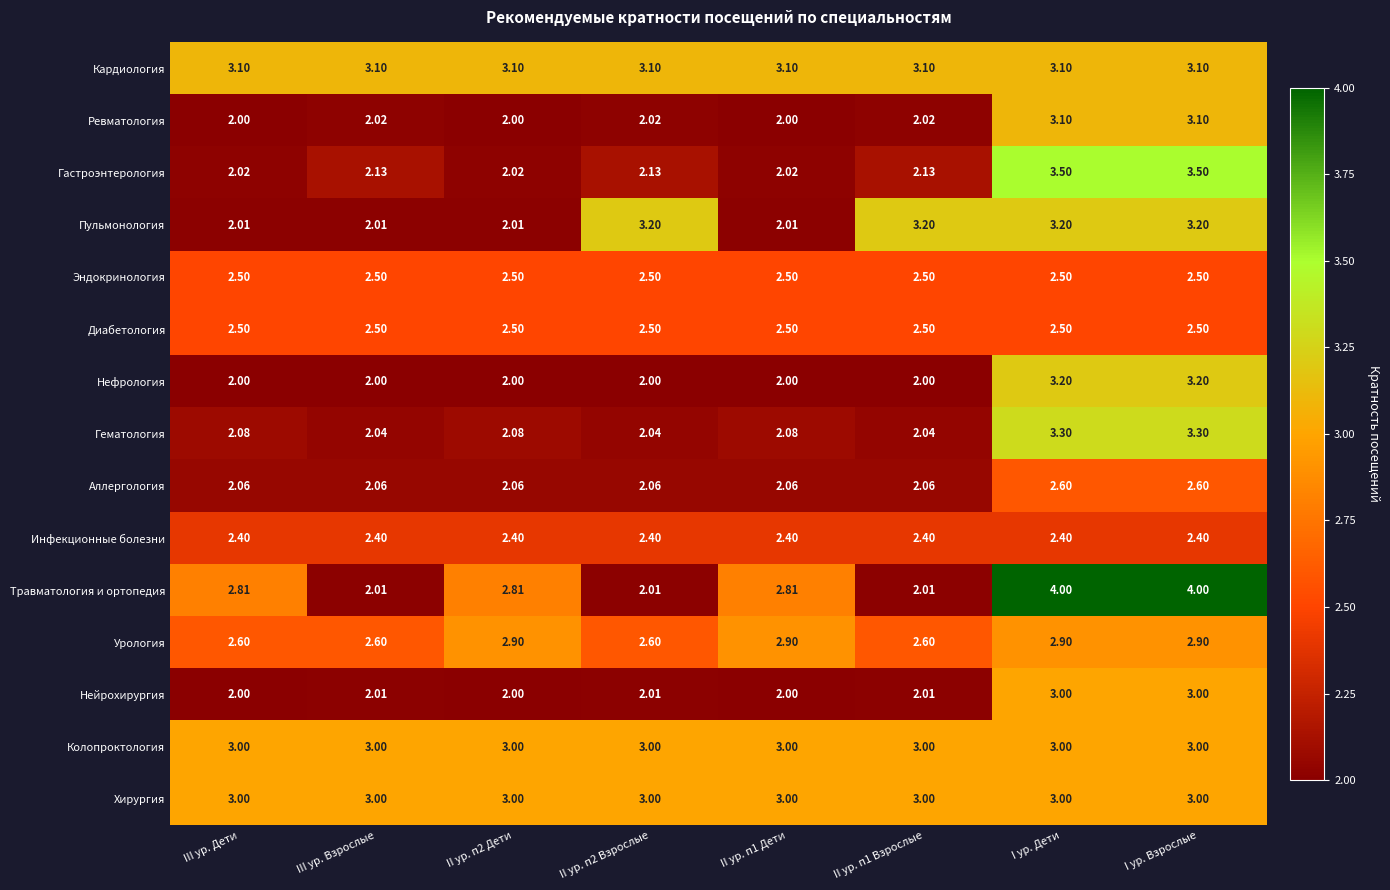

Which series has the widest spread of values?

Травматология и ортопедия